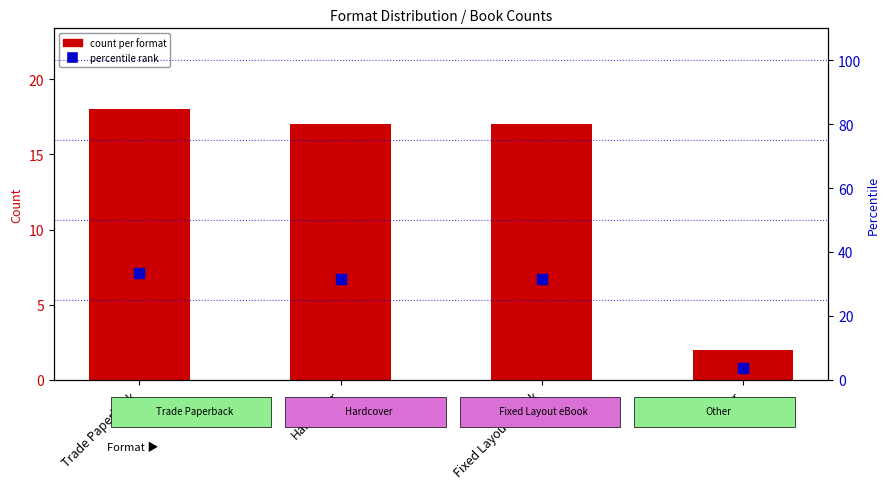

Which series reaches the maximum Y coordinate?

percentile rank